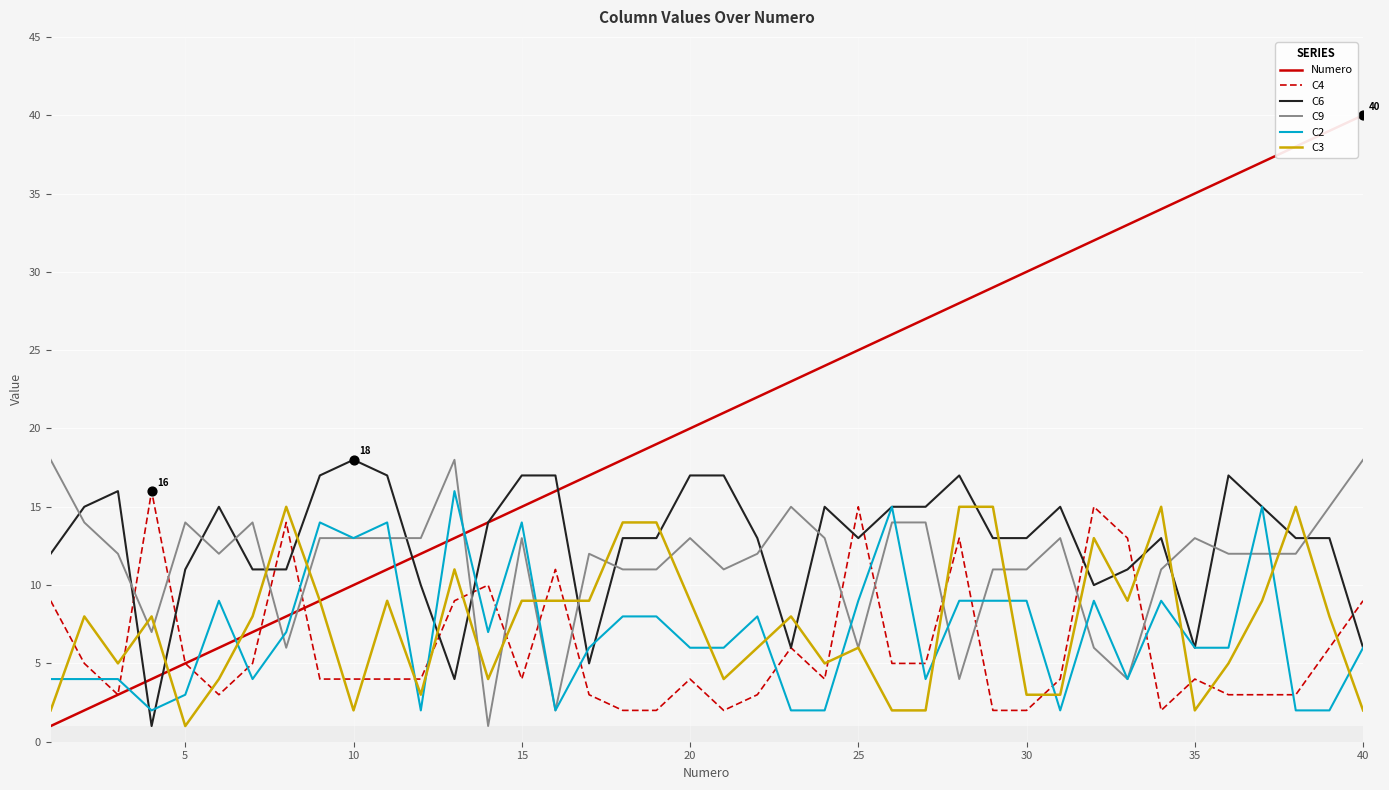

Which series has the largest total across all categories?

Numero